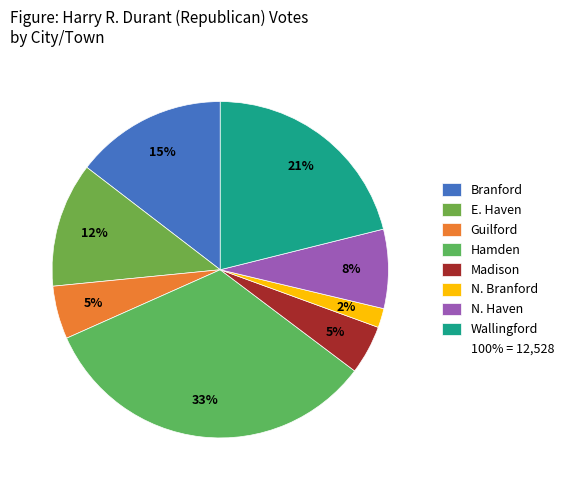

How many segments does this pie chart have?

8